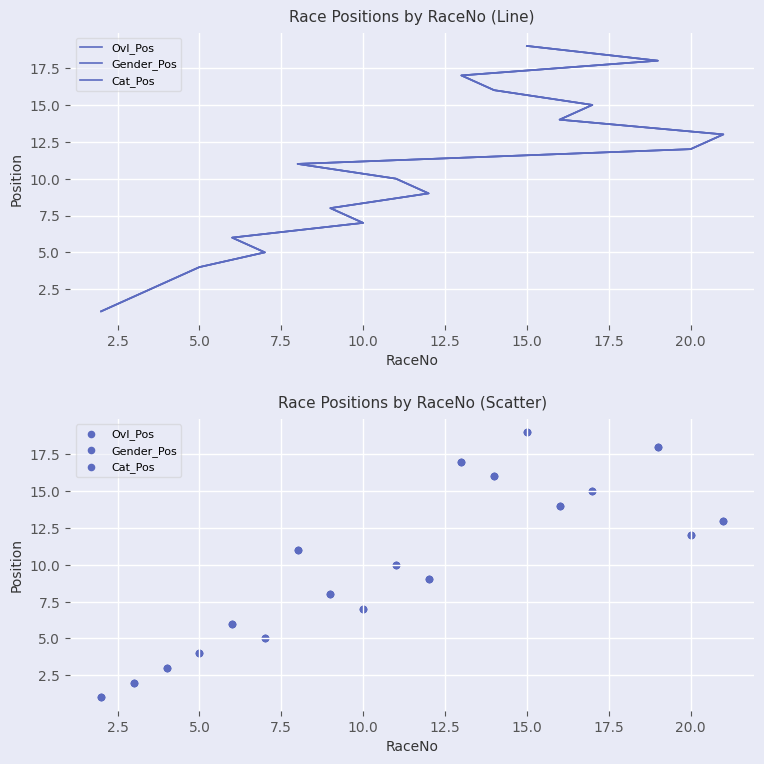

Is the value of Gender_Pos at 5.0 greater than the value of Ovl_Pos at 18?

No